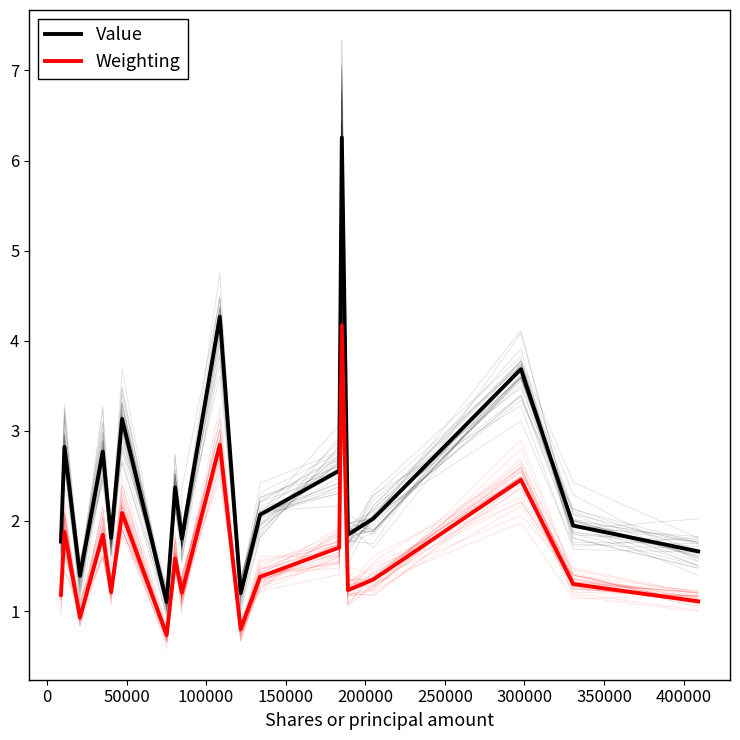

In Weighting, how many points are higher than both neighbors (excluding endpoints)?

7